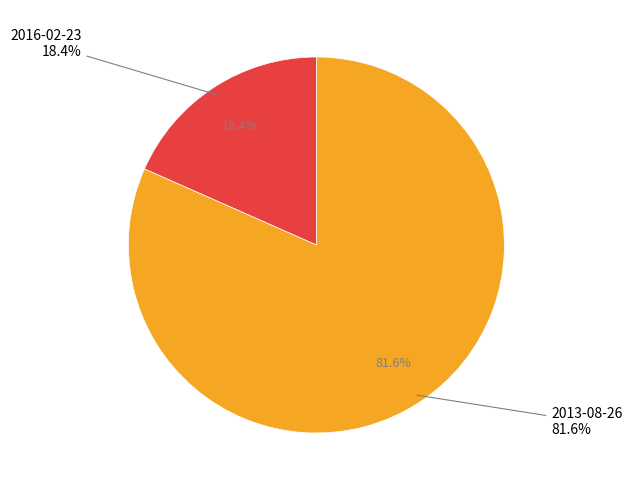

To the nearest percent, what portion does 2016-02-23 represent?

18%